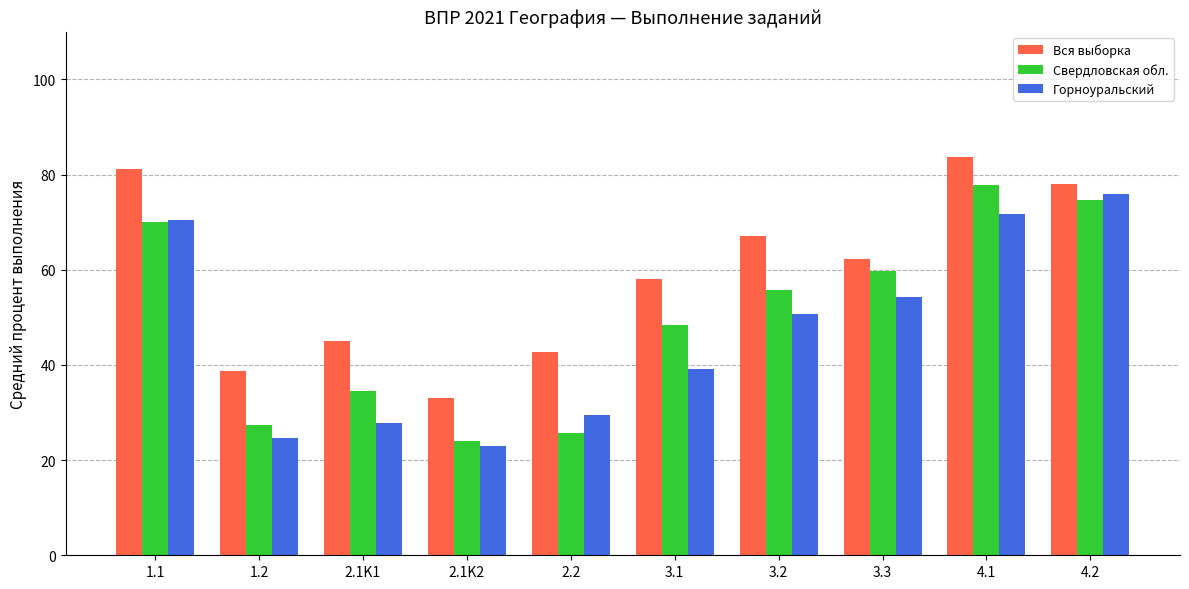

What is the difference between the Горноуральский values at 3.1 and 3.2?

11.4